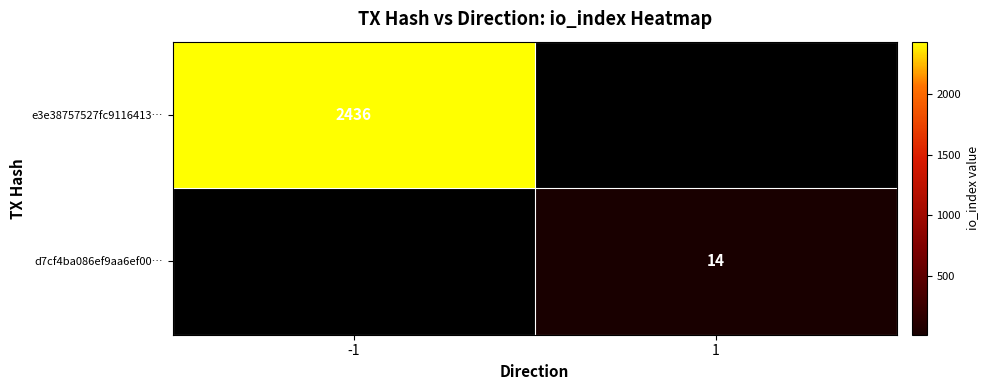

The e3e38757527fc9116413… series shows 3316 at -1. True or false?

False